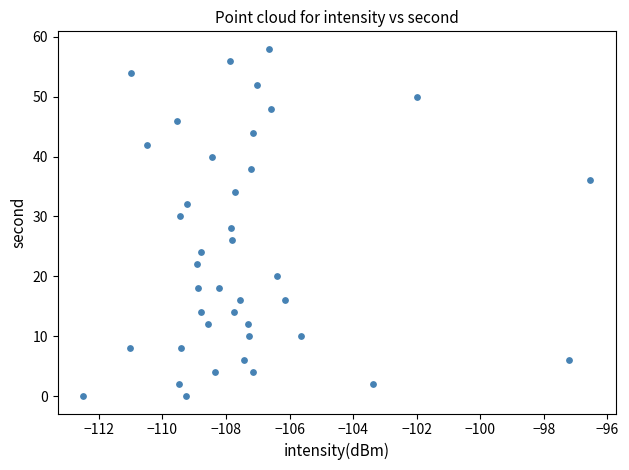

What is the range of Y values (max minus min)?

58